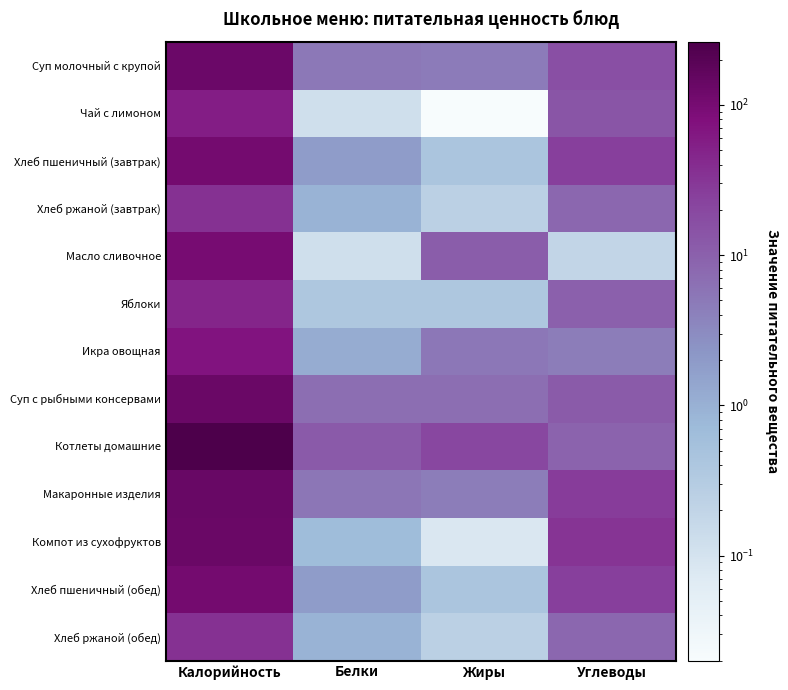

What is the spread (max minus min) of values at Калорийность?

227.4